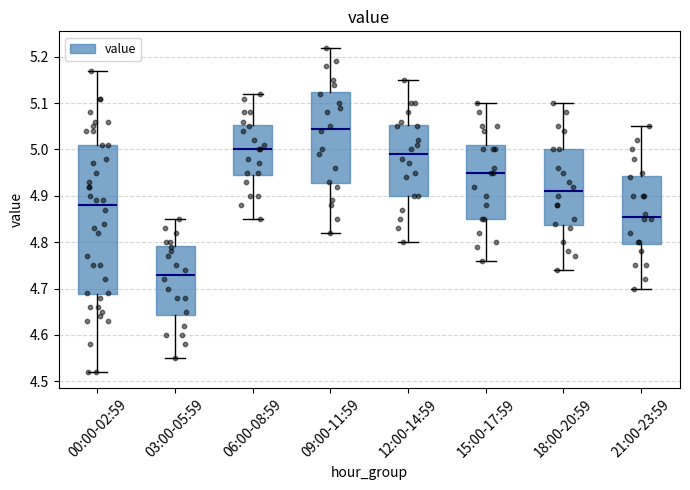

Which box's median line is the highest?

09:00-11:59